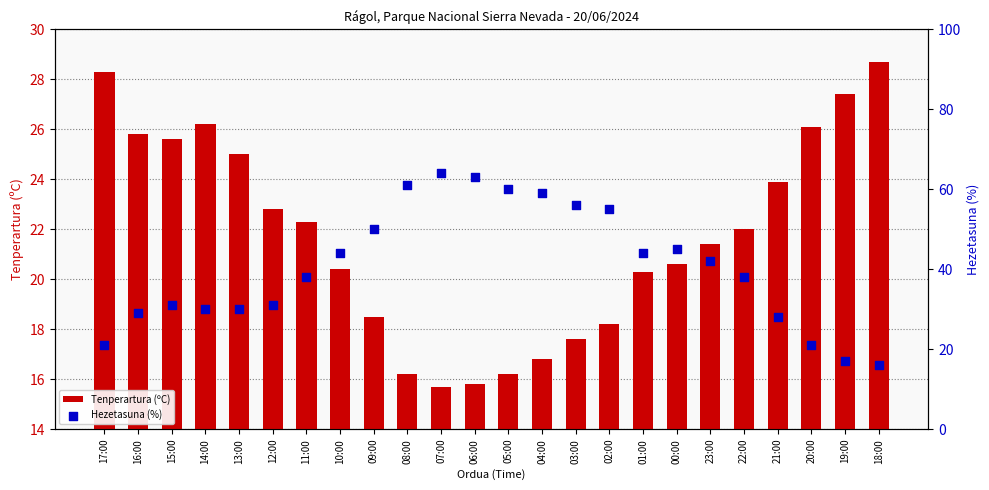

Is the value of Tenperartura (ºC) at 08:00 greater than the value of Hezetasuna (%) at 05:00?

No